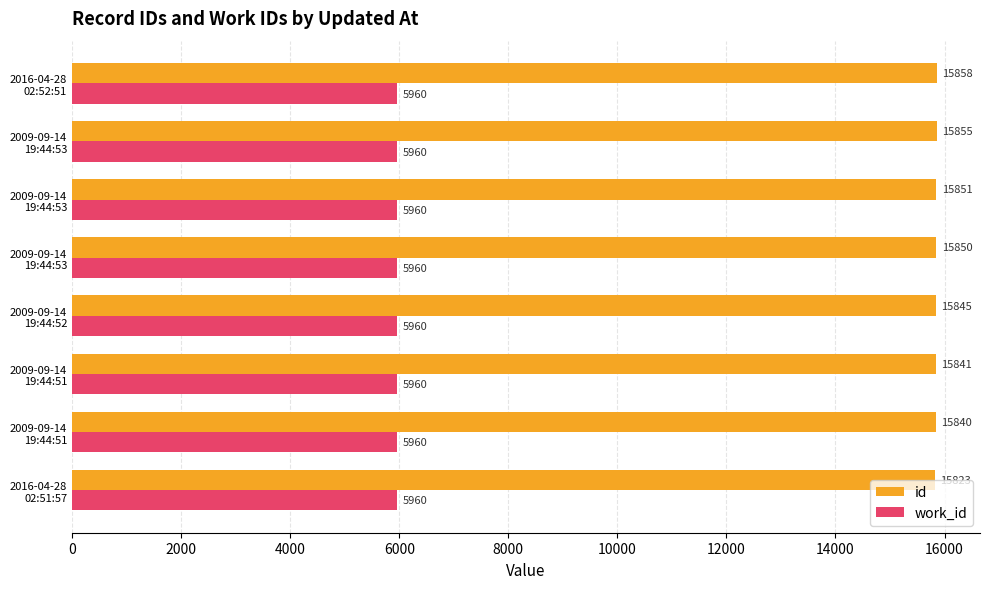

Count the number of data series in this chart.

2